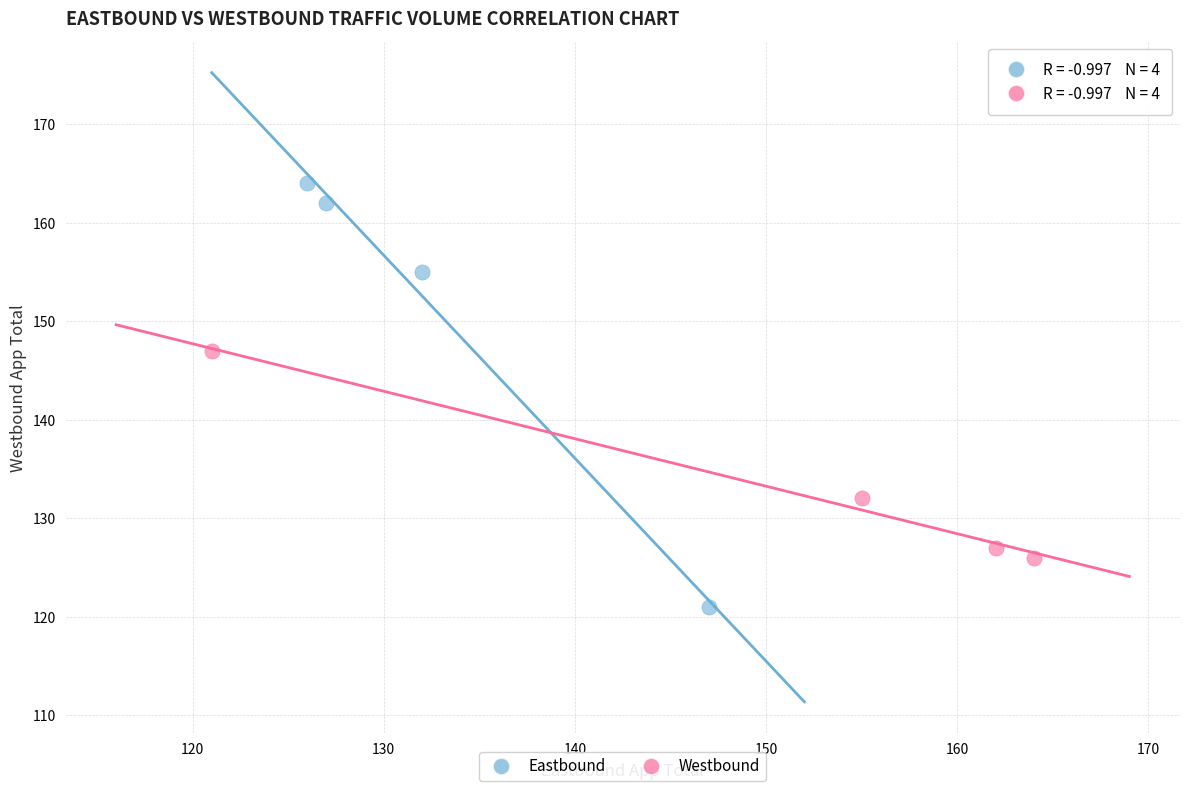

Which series has the widest spread of Y values?

Eastbound